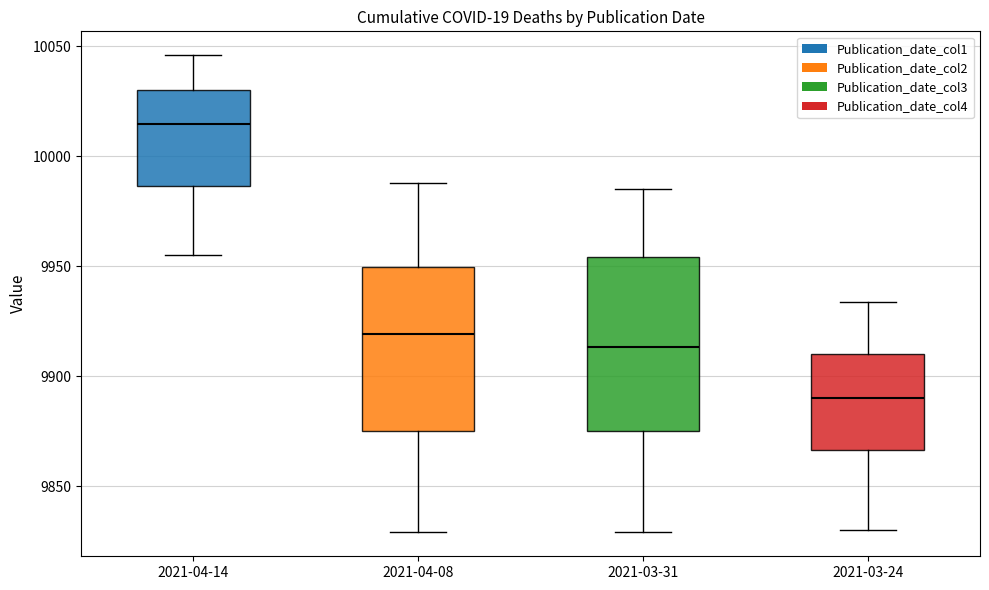

Reading left to right, transcribe this box plot: for each box, give where its median line is, the range the box spans, and where its two whiskers end, as read against the y-axis. The values are not printed on the chart, so give them approximately, as read against the axis.

2021-04-14: median 10015, box 9985 to 10030, whiskers 9955 to 10045
2021-04-08: median 9920, box 9875 to 9950, whiskers 9830 to 9990
2021-03-31: median 9915, box 9875 to 9955, whiskers 9830 to 9985
2021-03-24: median 9890, box 9865 to 9910, whiskers 9830 to 9935